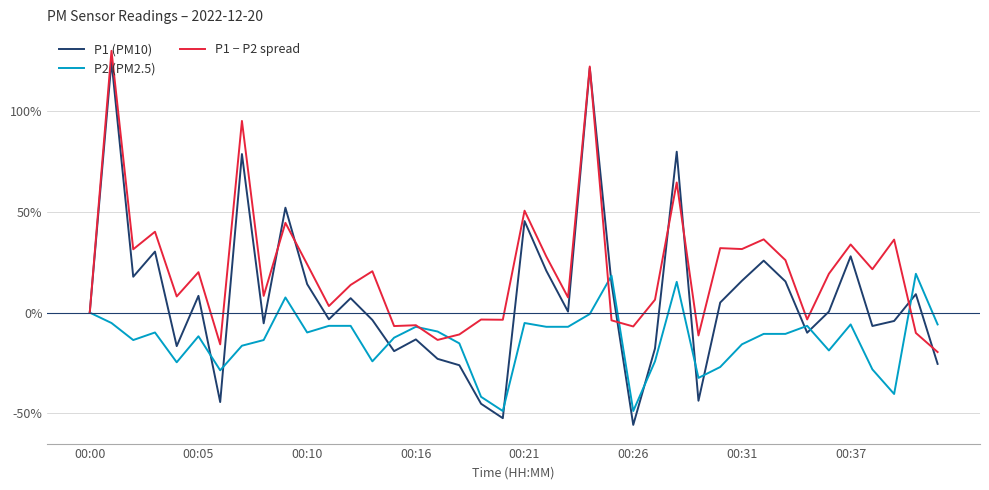

What is the difference between the second highest and second lowest values in the P2 (PM2.5) series?

67.3